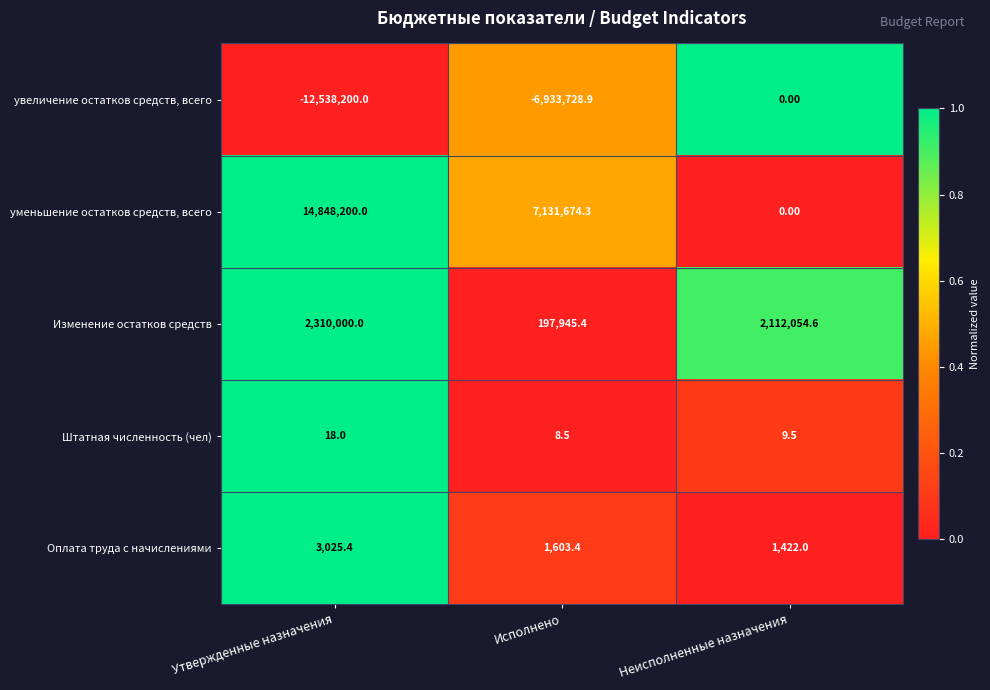

Where is Штатная численность (чел) nearest to the value 13?

Неисполненные назначения